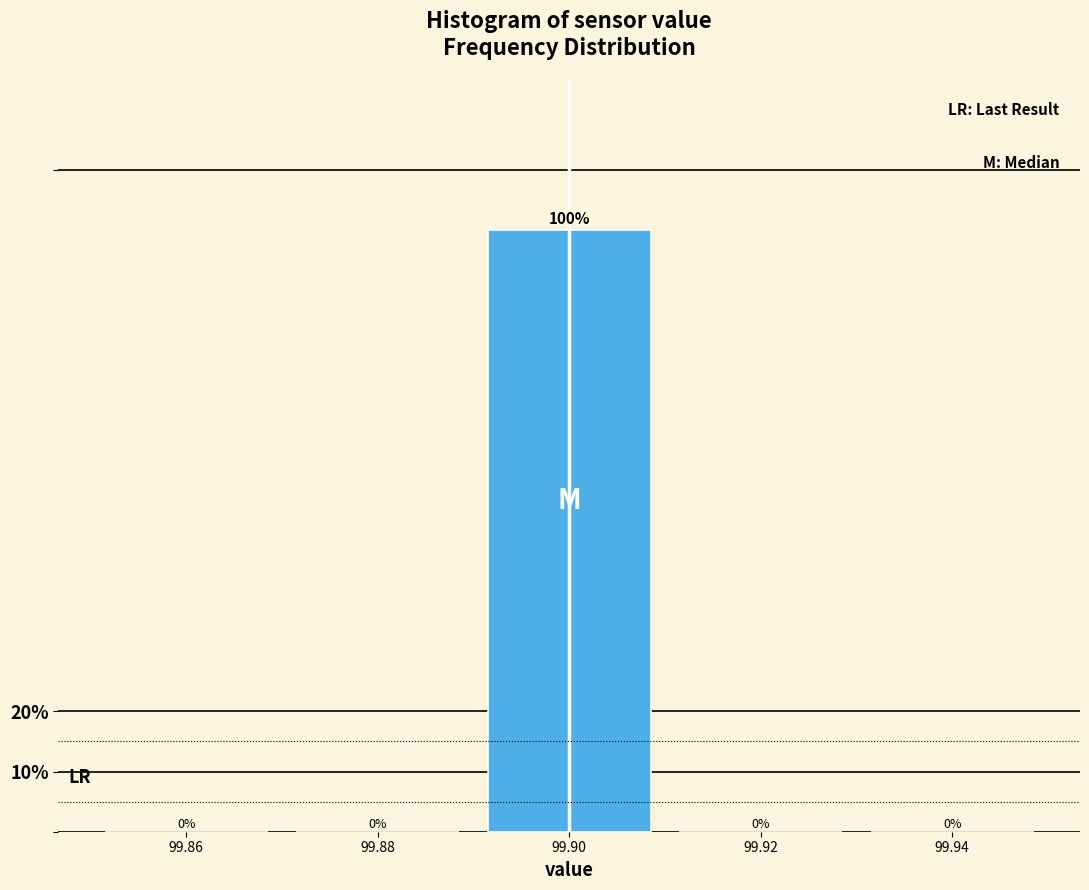

Over which range of the x-axis is the bar tallest?

99.89 to 99.91